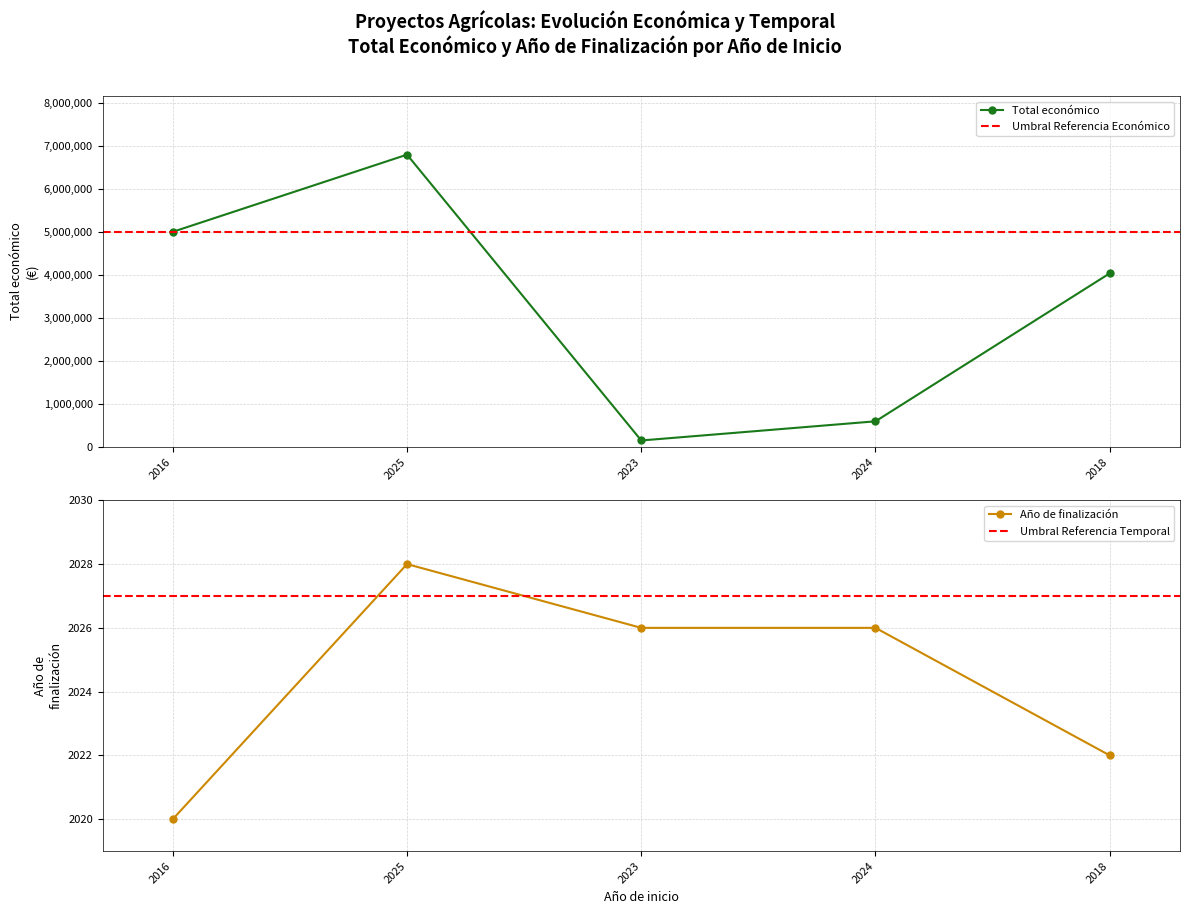

Reading left to right, extract all data points from this chart.

Total económico: 4997660	6790375	150000	595173	4033442
Año de finalización: 2020	2028	2026	2026	2022